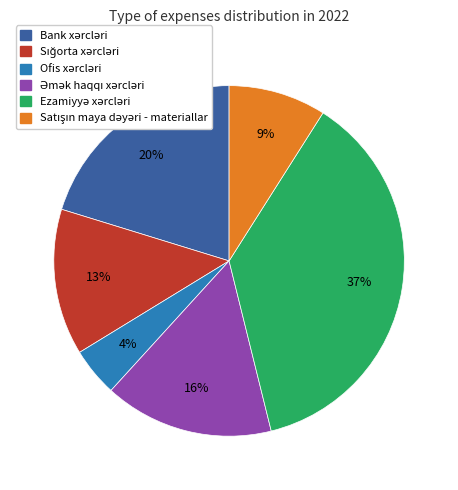

Is there any slice that represents more than half of the pie?

No